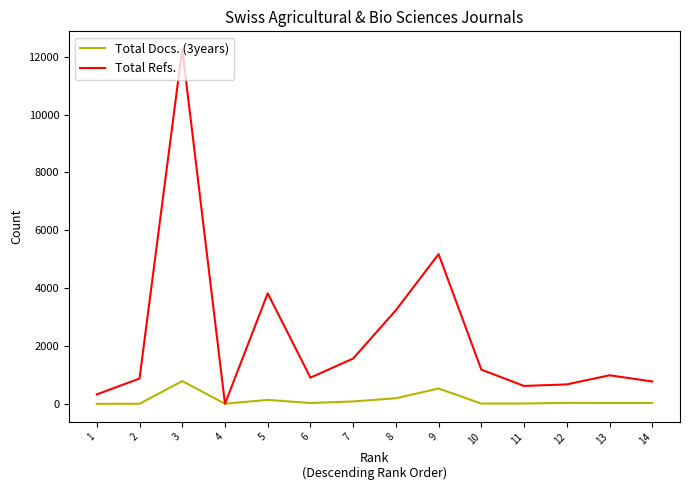

Is this an area chart (filled region under the line)?

No